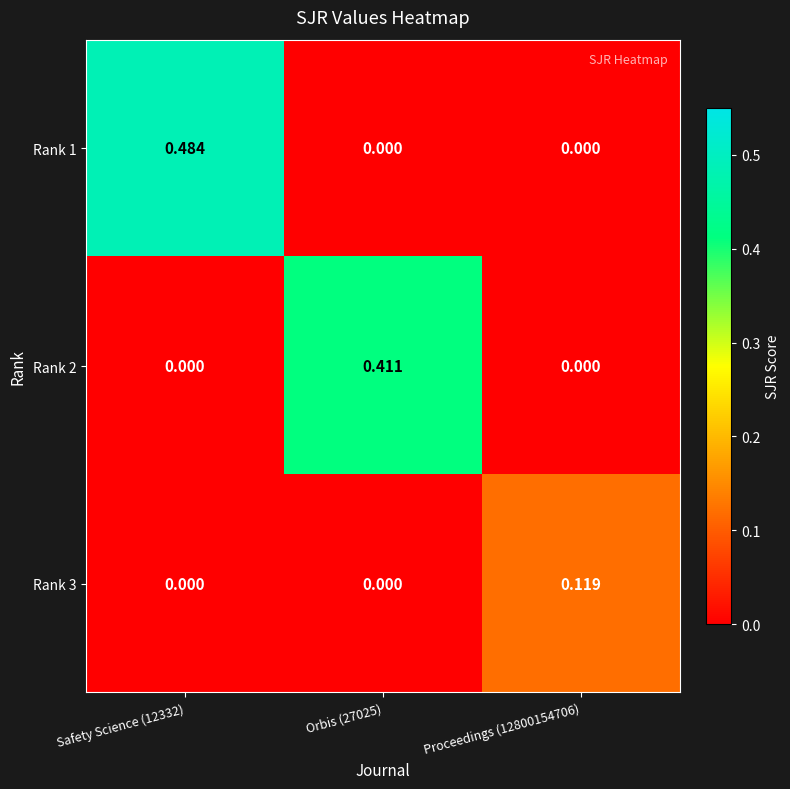

Is the value of Rank 3 at Proceedings (12800154706) greater than the value of Rank 2 at Proceedings (12800154706)?

Yes